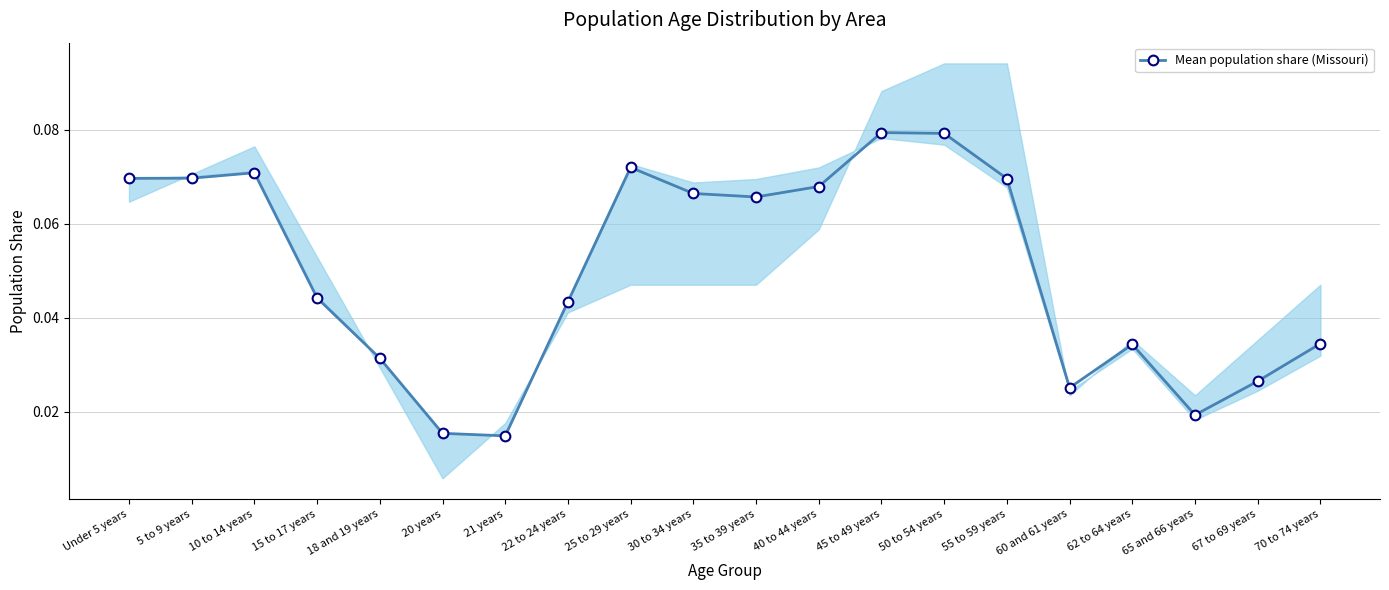

List the labels in order of value, largest first.

45 to 49 years, 50 to 54 years, 25 to 29 years, 10 to 14 years, 5 to 9 years, Under 5 years, 55 to 59 years, 40 to 44 years, 30 to 34 years, 35 to 39 years, 15 to 17 years, 22 to 24 years, 70 to 74 years, 62 to 64 years, 18 and 19 years, 67 to 69 years, 60 and 61 years, 65 and 66 years, 20 years, 21 years